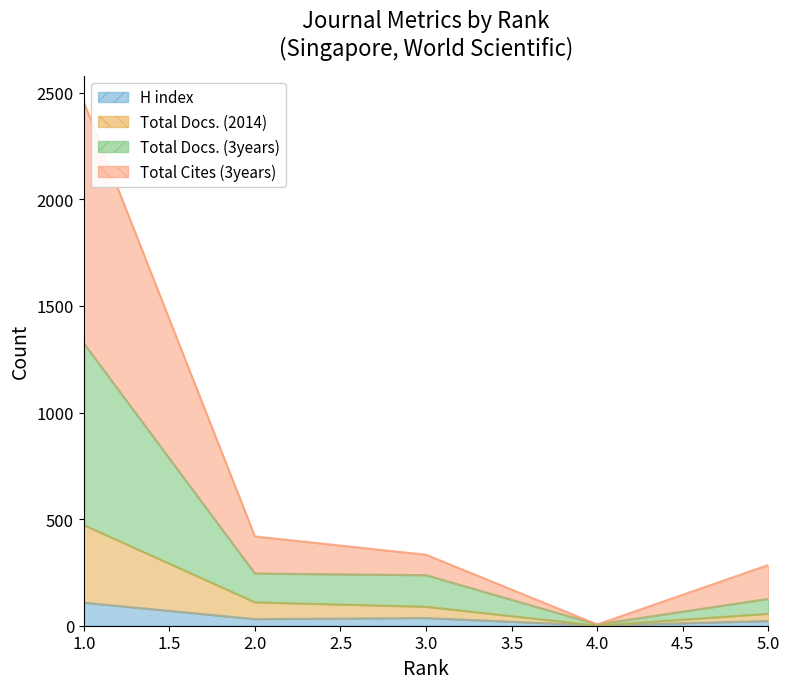

What is the value of the Total Cites (3years) point at the 2nd from the left?

419